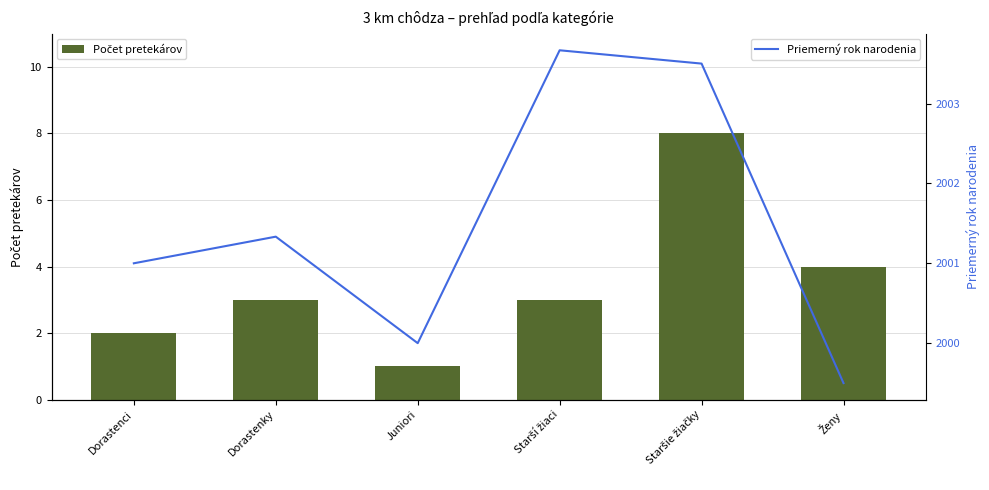

How many categories are shown in the chart?

6